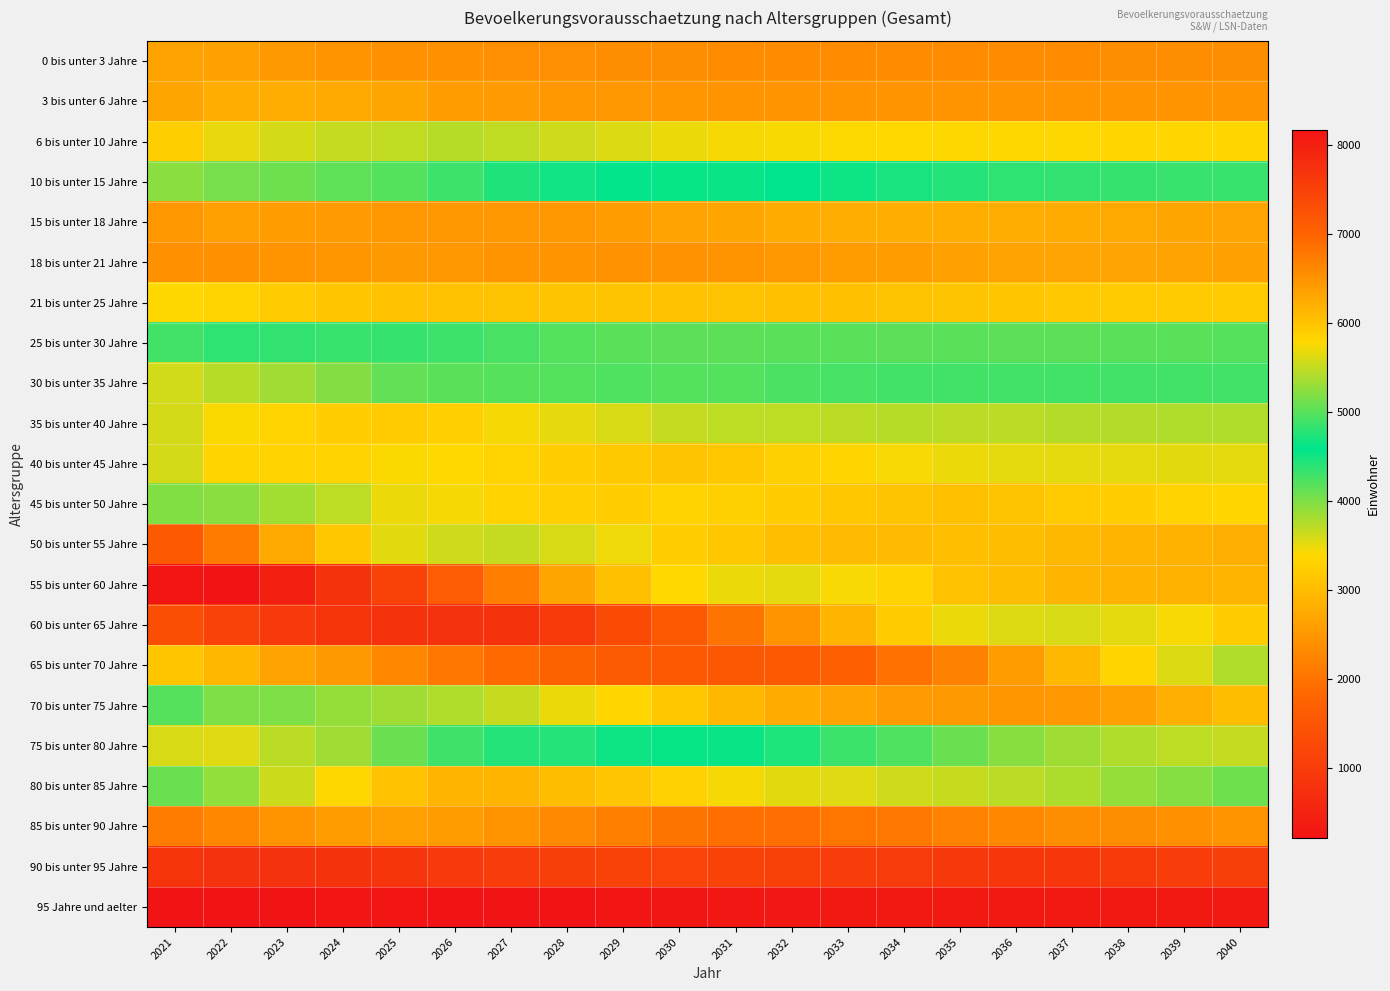

Rank the series at 2032 from highest to lowest value.

65 bis unter 70 Jahre, 60 bis unter 65 Jahre, 70 bis unter 75 Jahre, 50 bis unter 55 Jahre, 45 bis unter 50 Jahre, 40 bis unter 45 Jahre, 55 bis unter 60 Jahre, 35 bis unter 40 Jahre, 30 bis unter 35 Jahre, 75 bis unter 80 Jahre, 10 bis unter 15 Jahre, 25 bis unter 30 Jahre, 80 bis unter 85 Jahre, 6 bis unter 10 Jahre, 21 bis unter 25 Jahre, 15 bis unter 18 Jahre, 18 bis unter 21 Jahre, 3 bis unter 6 Jahre, 0 bis unter 3 Jahre, 85 bis unter 90 Jahre, 90 bis unter 95 Jahre, 95 Jahre und aelter